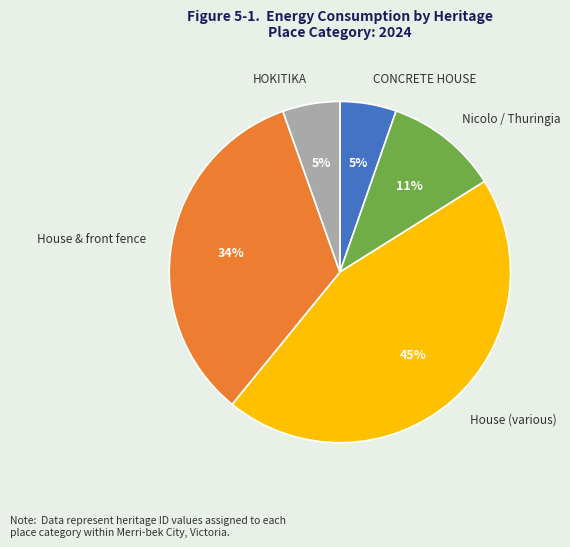

To the nearest percent, what is the average slice percentage?

20%